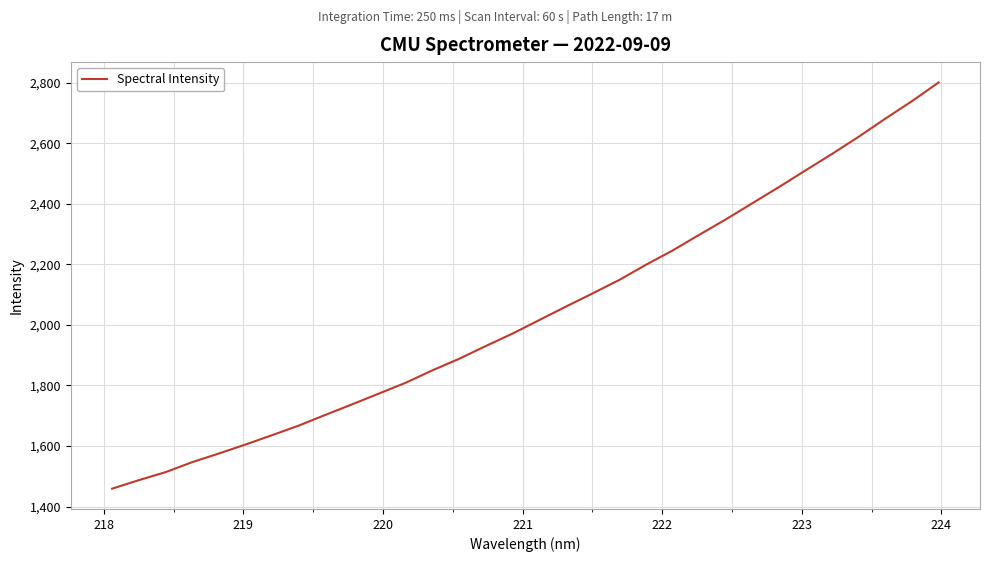

What is the smallest value displayed?

1459.2